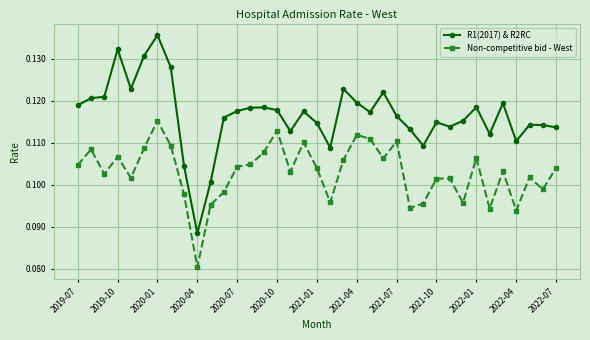

How many R1(2017) & R2RC values are between 0 and 1?

37